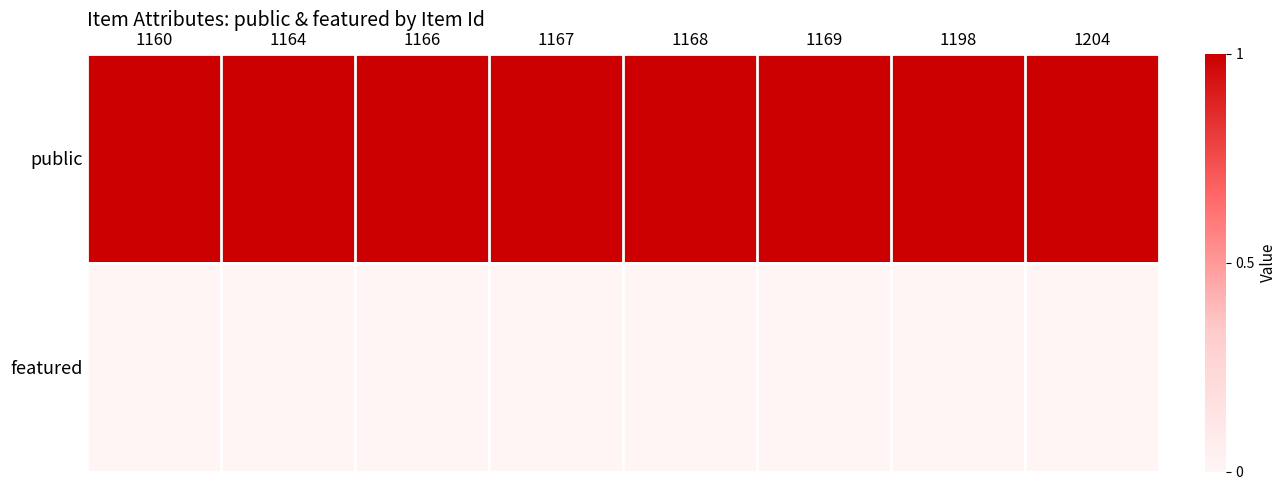

How many data points does each series have?

8